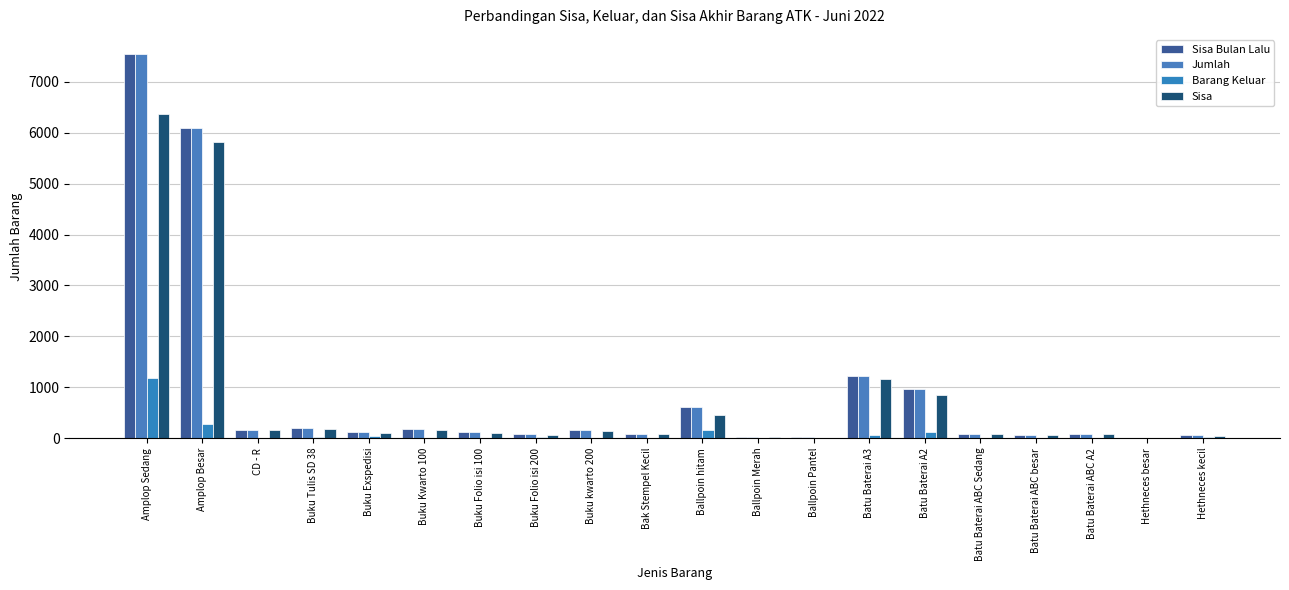

How many groups of bars are there?

20